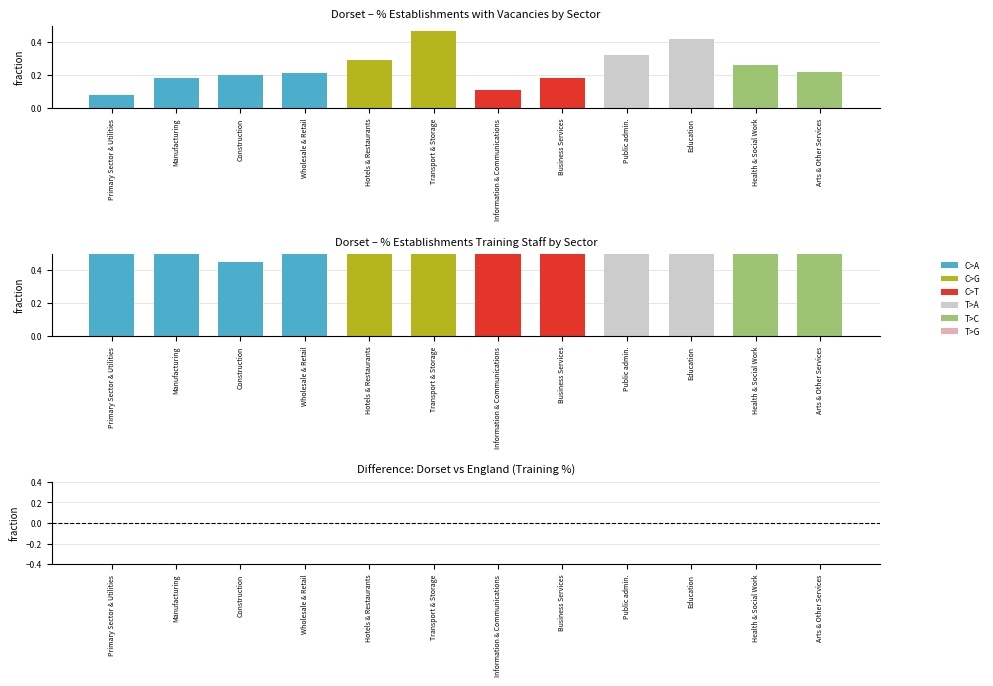

What position from the right is Education?

3